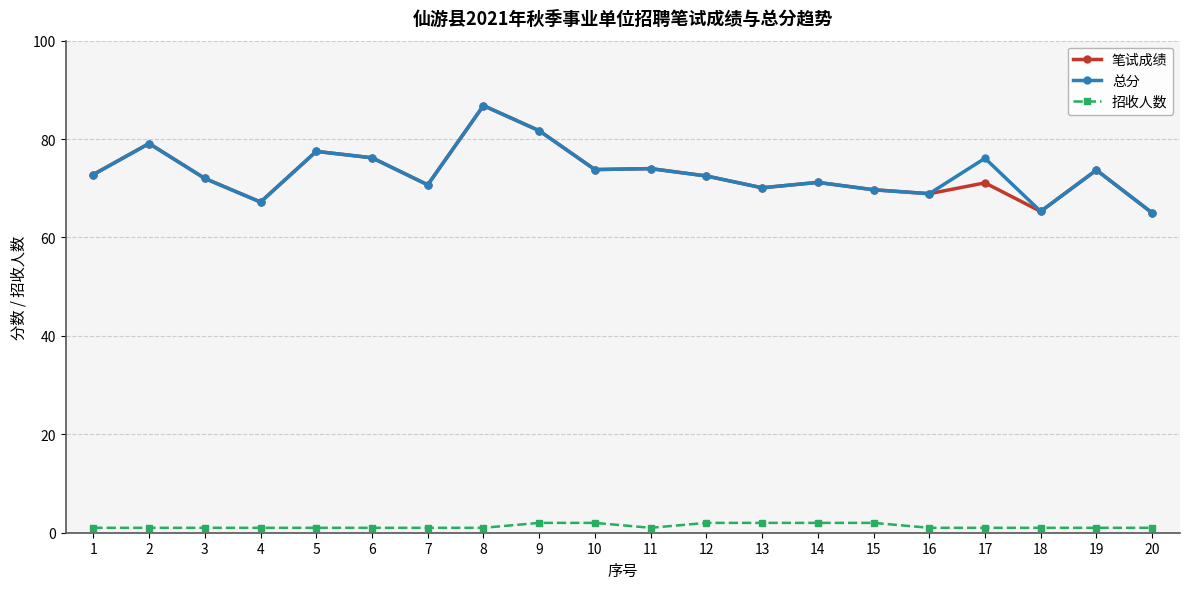

How many categories are shown in the chart?

20